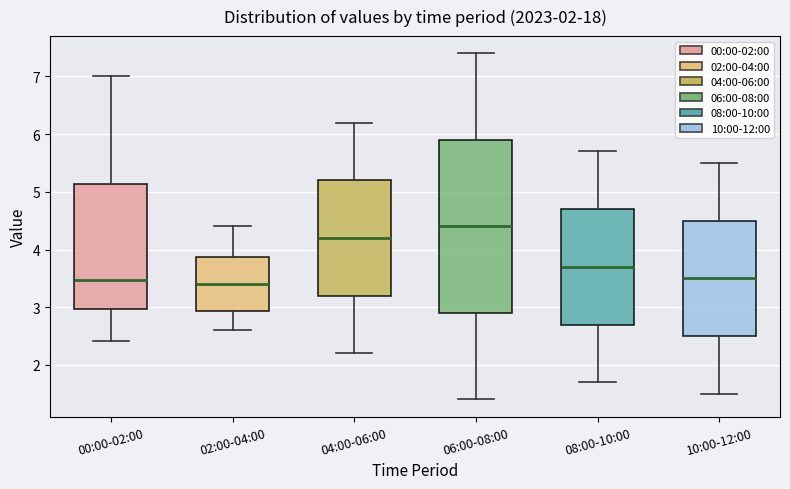

Comparing the boxes themselves (not the whiskers), which one is the tallest?

06:00-08:00